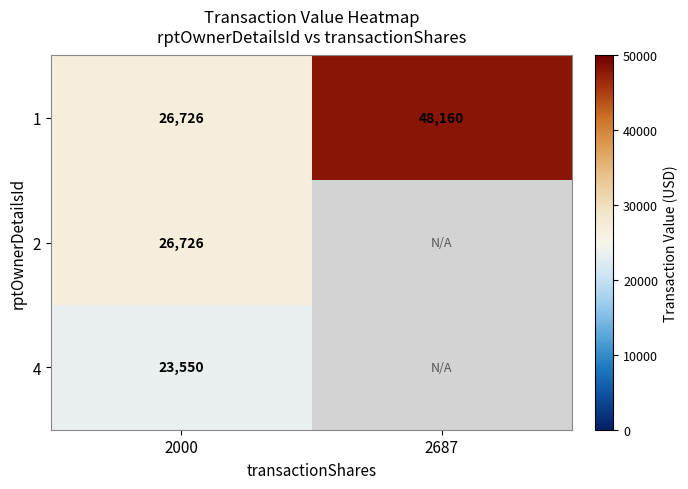

What is the sum of the 1 values at 2000 and 2687?

74886